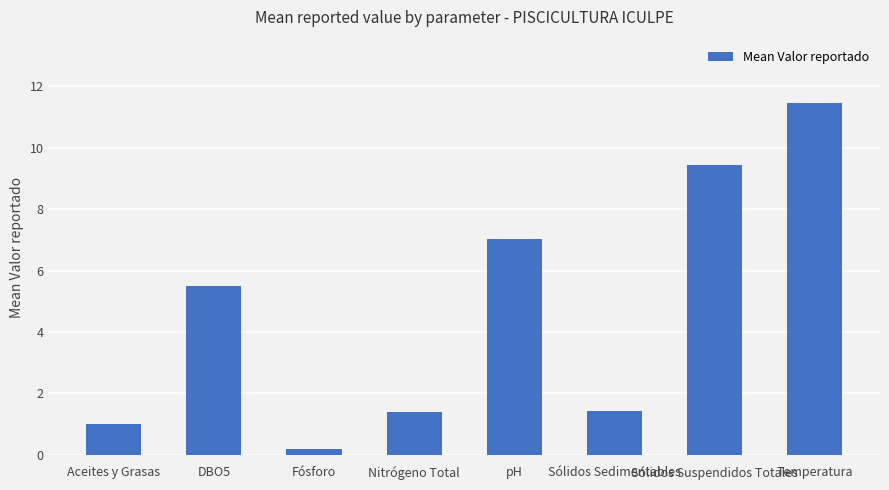

The chart shows a value of 5.0 at Sólidos Suspendidos Totales. True or false?

False